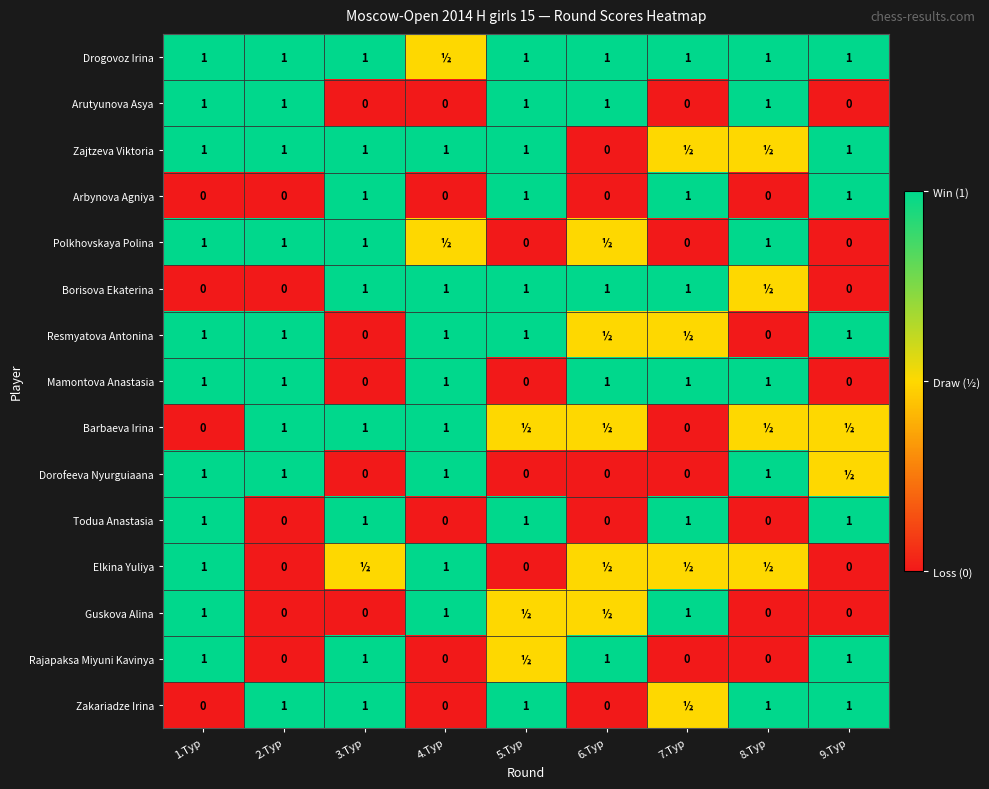

Is the value of Polkhovskaya Polina at 8.Тур greater than the value of Rajapaksa Miyuni Kavinya at 2.Тур?

Yes